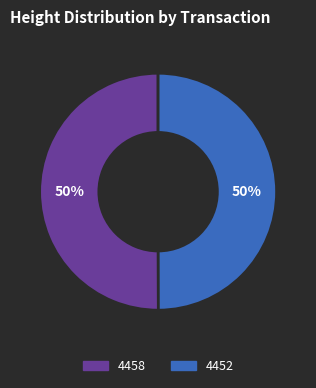

What percentage is the 4452 slice, to the nearest percent?

50%